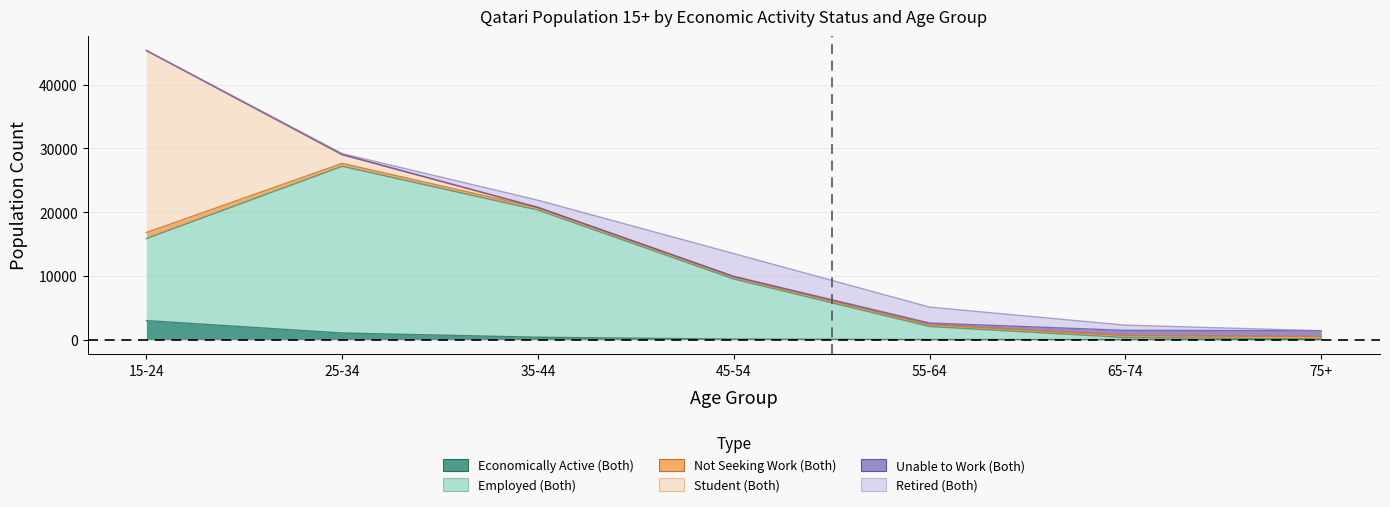

Rank the series at 65-74 from lowest to highest value.

Economically Active (Both), Student (Both), Employed (Both), Not Seeking Work (Both), Unable to Work (Both), Retired (Both)